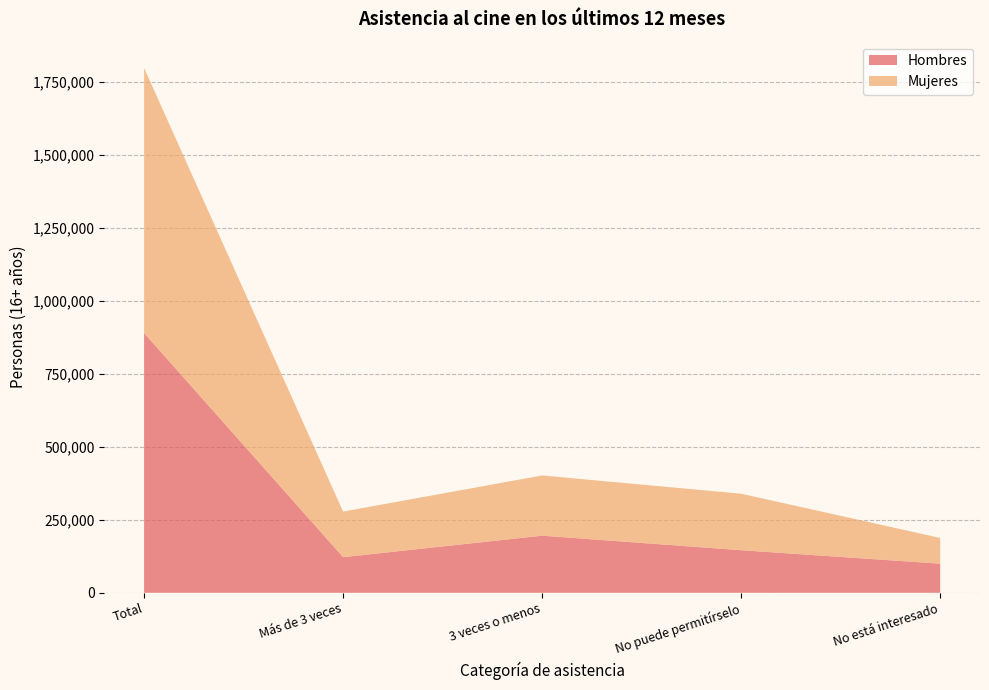

Reading right to left, what are all the values shown in this chart?

Hombres: 99771	145888	195713	122055	890332
Mujeres: 88154	193661	206430	156274	908376